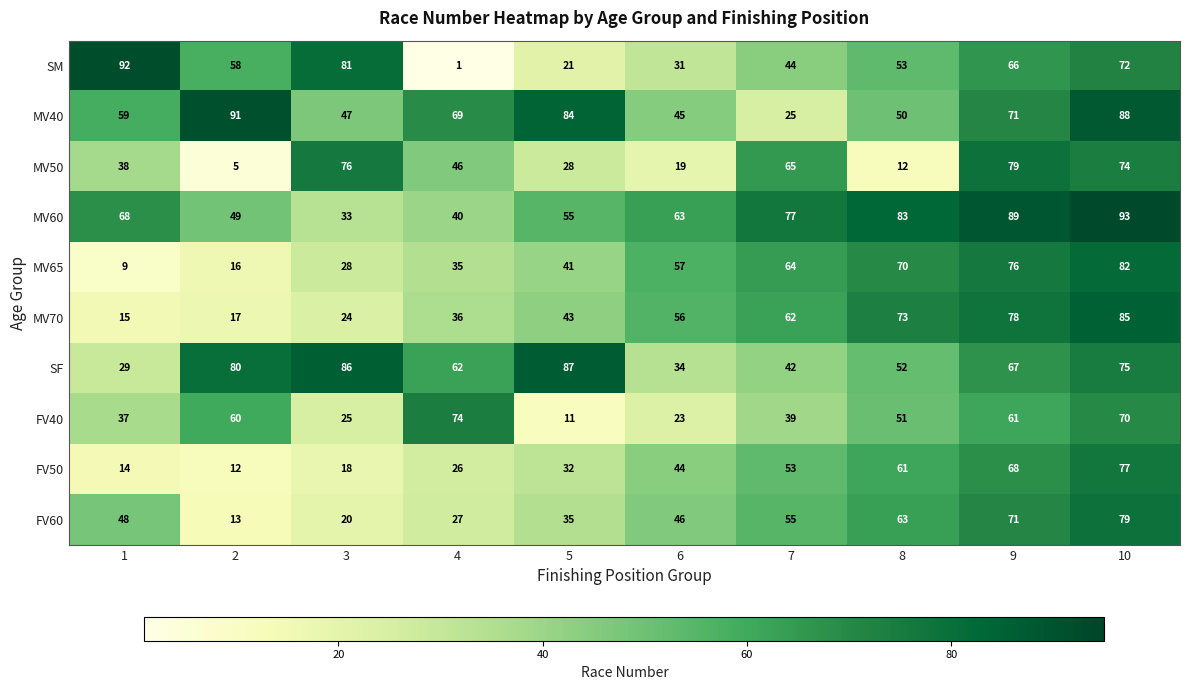

List the labels in order of MV50 value, smallest first.

2, 8, 6, 5, 1, 4, 7, 10, 3, 9